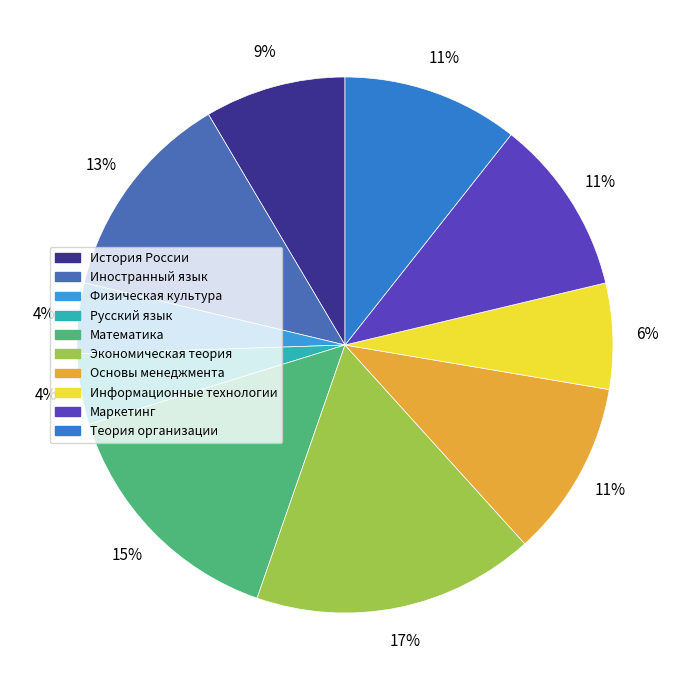

To the nearest percent, what is the difference between the История России and Основы менеджмента slice percentages?

2%